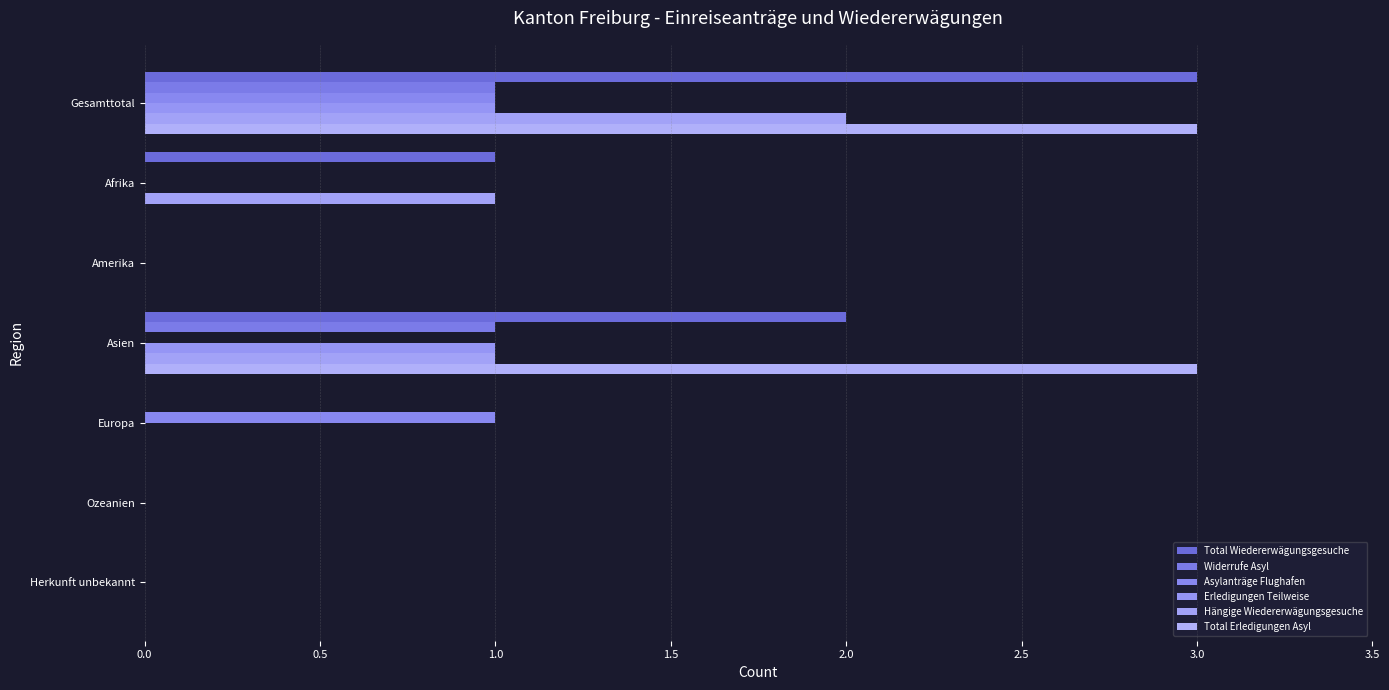

List the series in order of their peak value, lowest first.

Widerrufe Asyl, Asylanträge Flughafen, Erledigungen Teilweise, Hängige Wiedererwägungsgesuche, Total Wiedererwägungsgesuche, Total Erledigungen Asyl